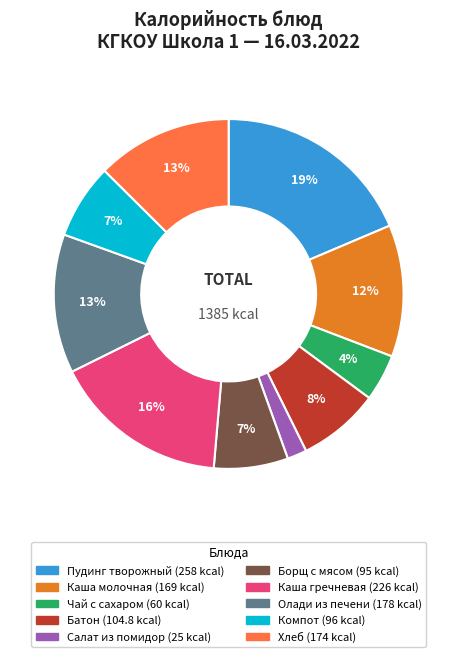

Does Салат из помидор account for over 50% of the chart?

No